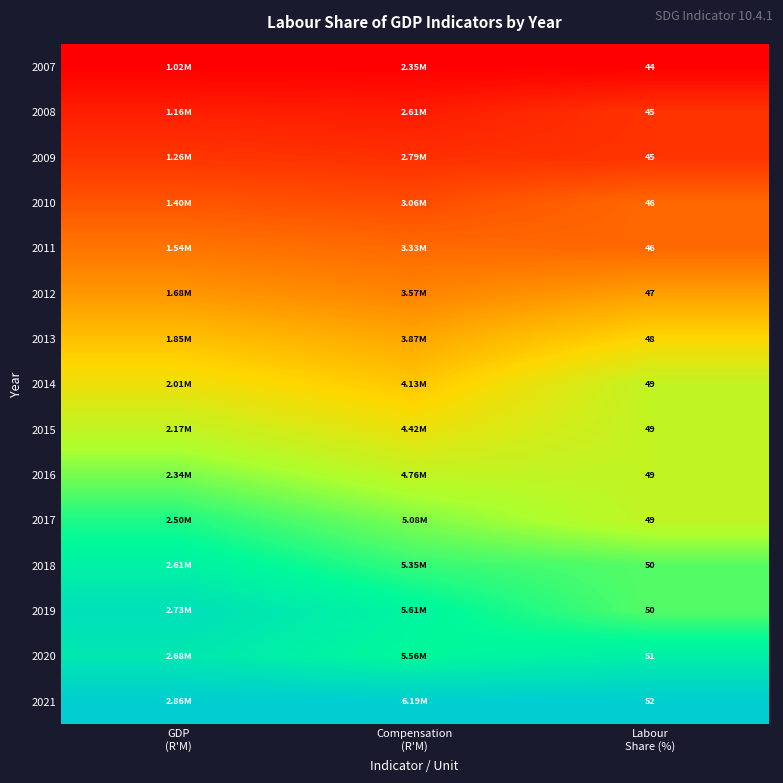

At Compensation (R'M), list the series in order from largest to smallest.

2021, 2019, 2020, 2018, 2017, 2016, 2015, 2014, 2013, 2012, 2011, 2010, 2009, 2008, 2007